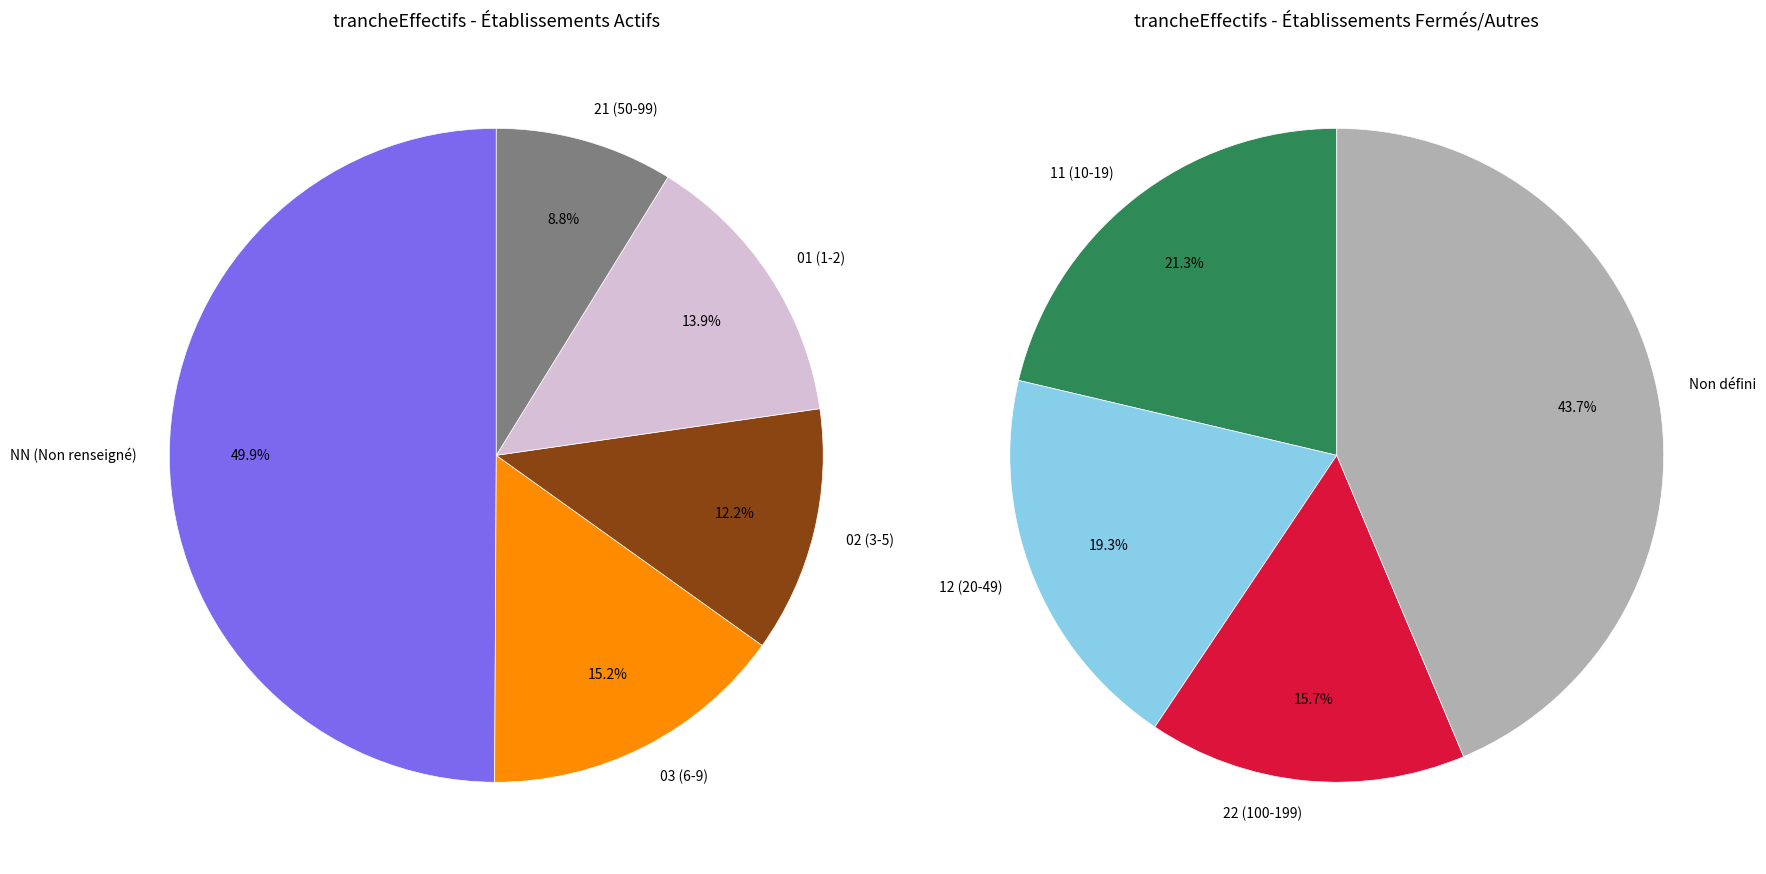

Approximately how many times larger is the value at NN compared to 11?

7.4